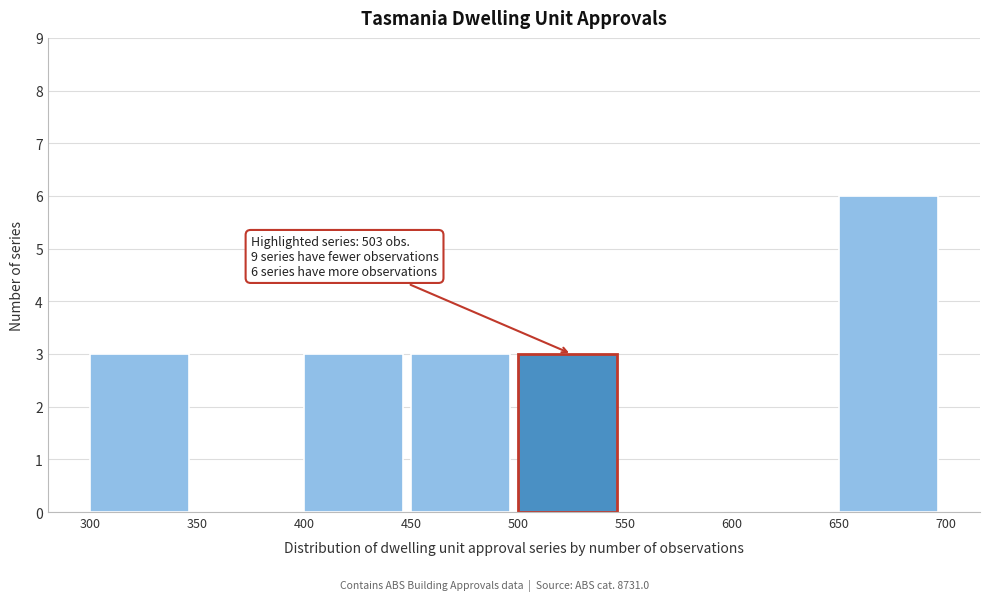

Which range on the x-axis has the tallest bar?

650 to 700